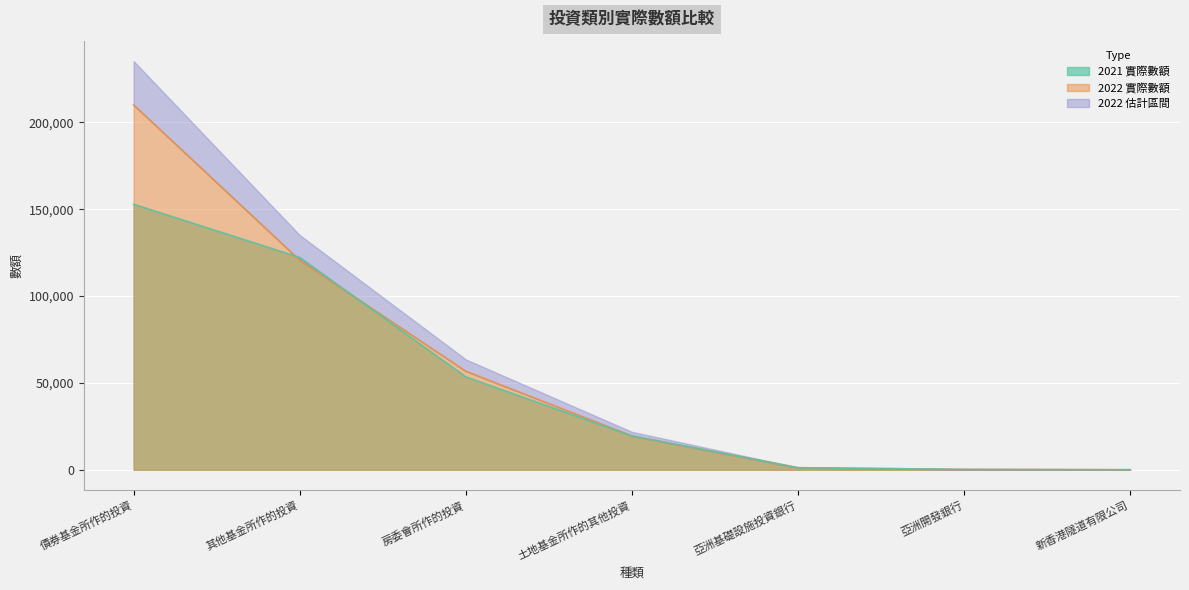

What is the difference between the highest and lowest values at 其他基金所作的投資?

1620